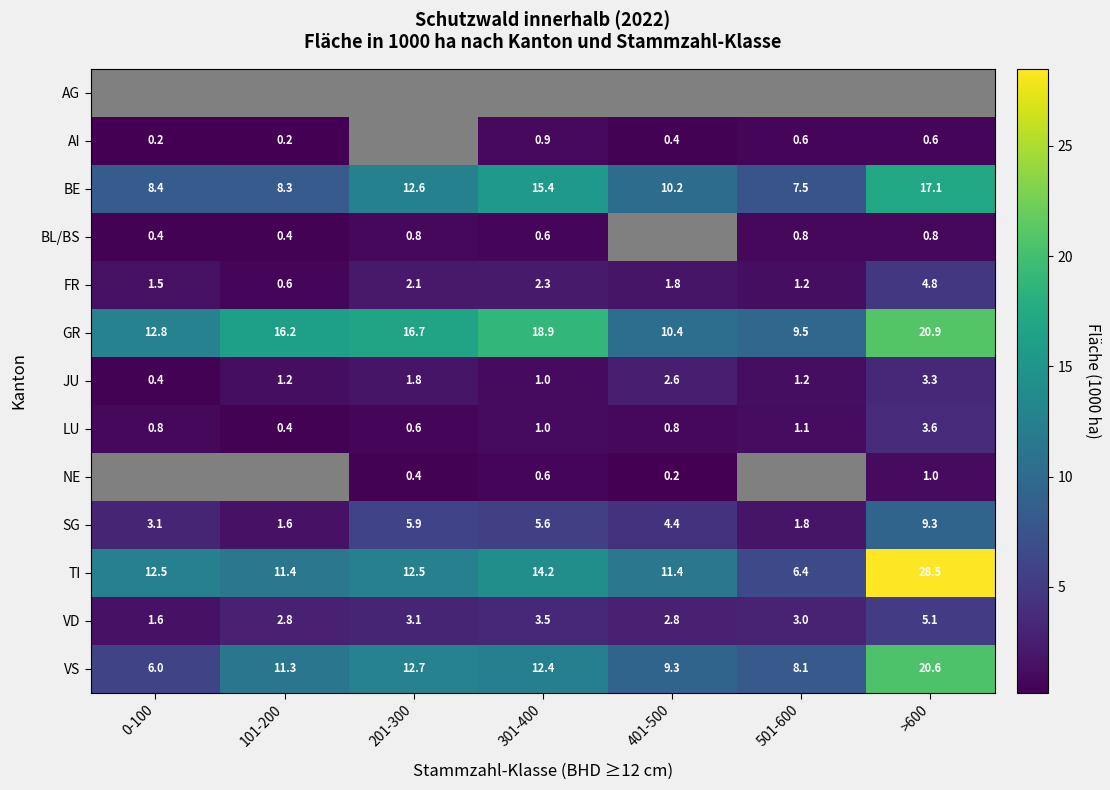

Between 301-400 and 401-500, which series saw the biggest shift?

GR